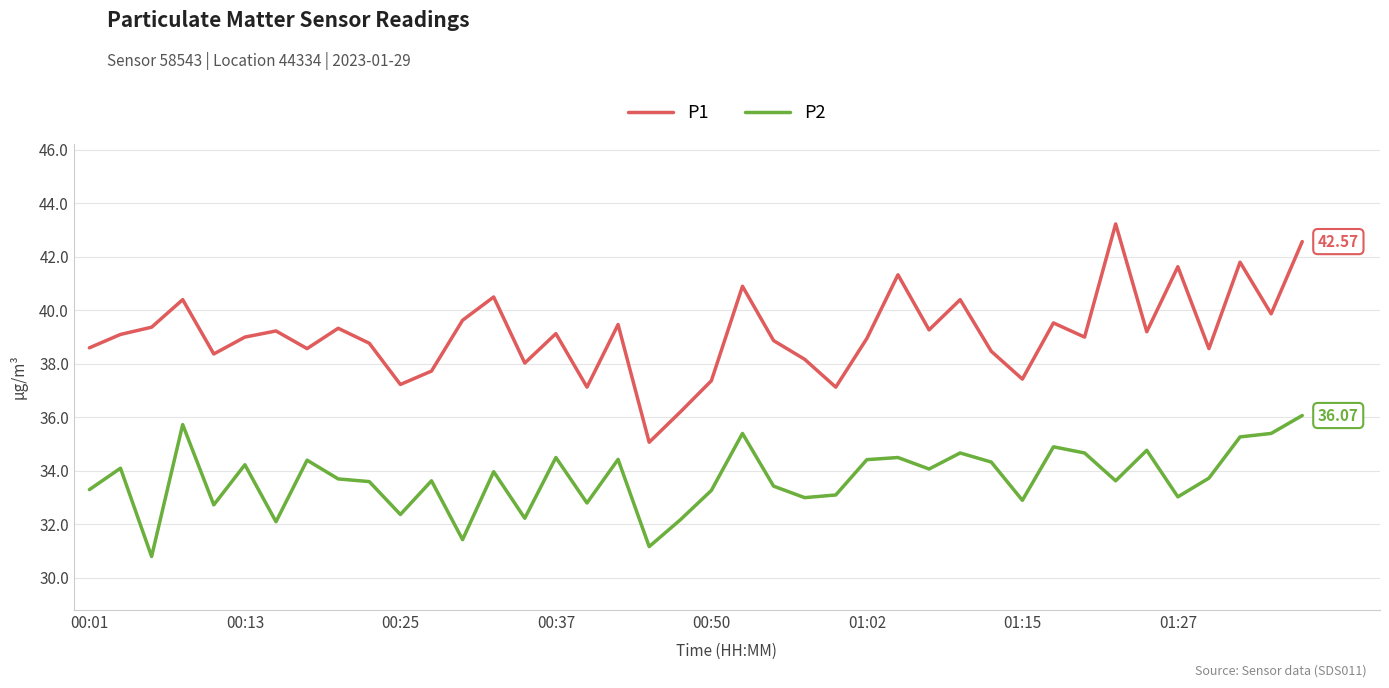

True or false: P2 and P1 cross at least once.

False